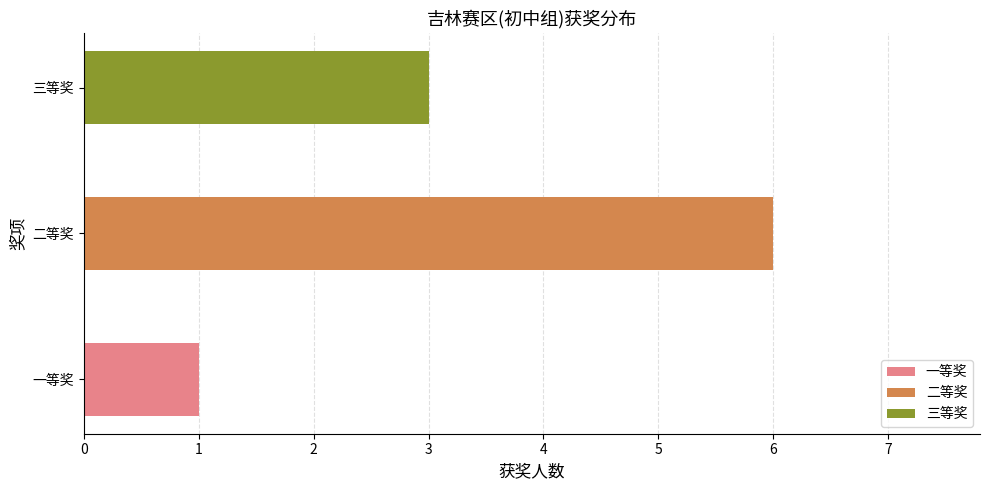

At which category does the chart reach its peak across all series?

二等奖